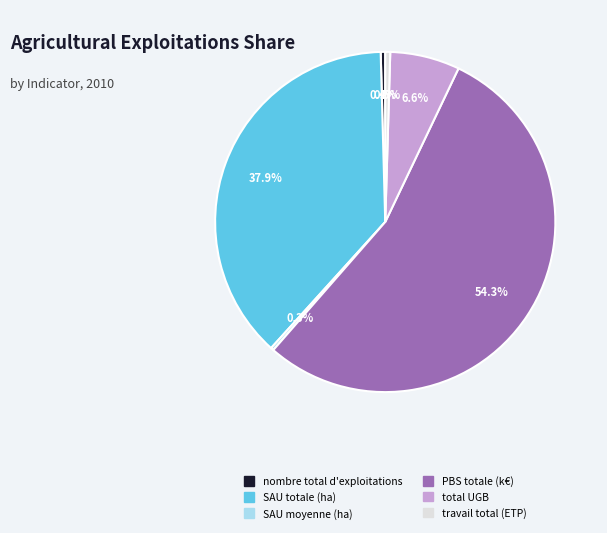

How much of the chart is everything except PBS totale (k€)?

45.7%